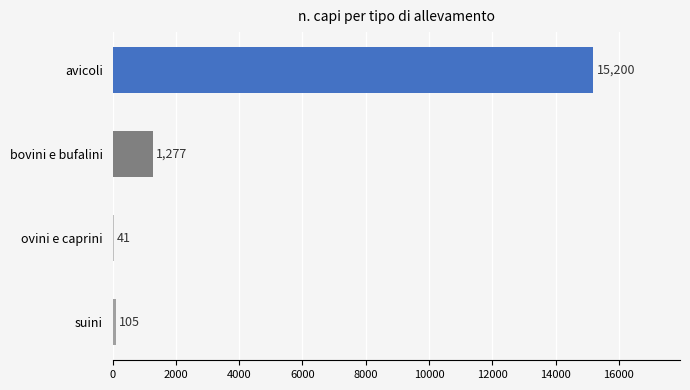

How many distinct data groups are displayed?

1